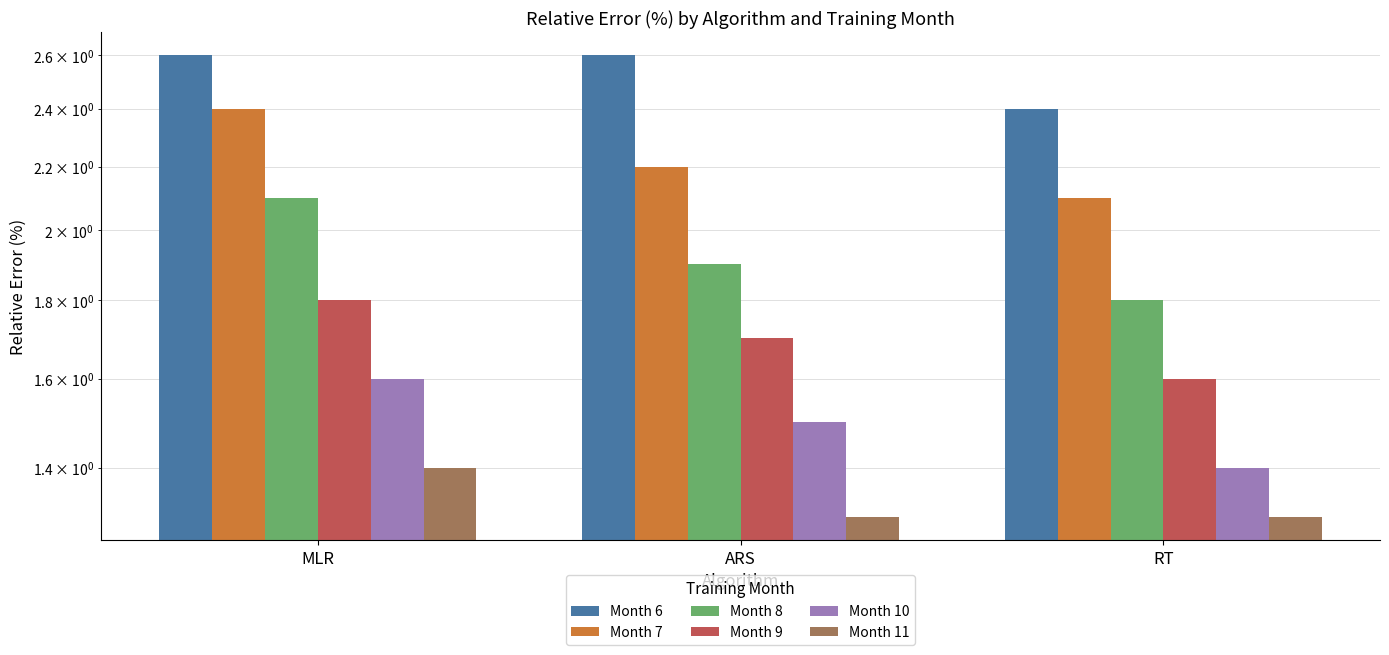

At which category does the chart reach its peak across all series?

MLR